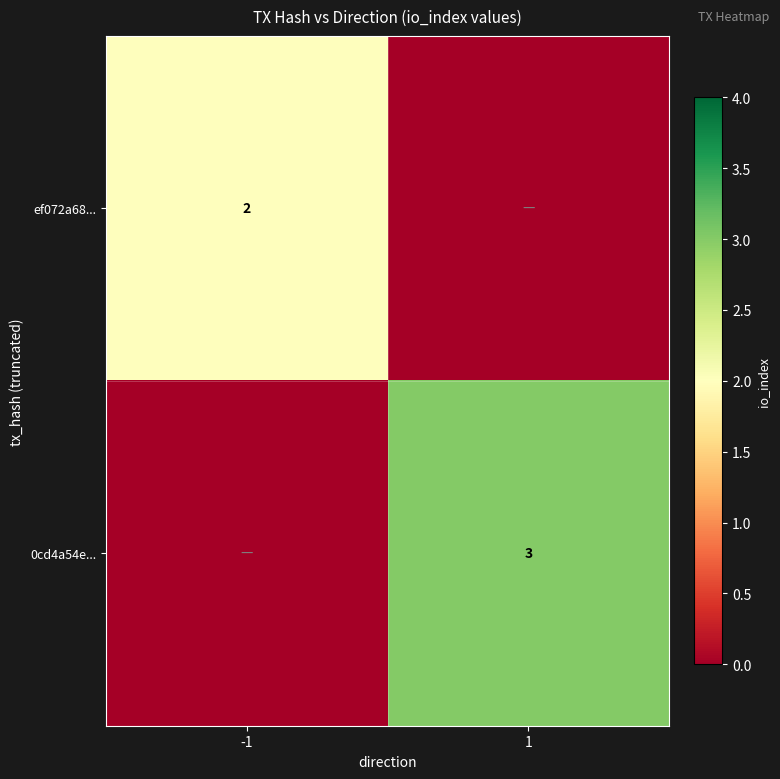

Is it true that 0cd4a54e... equals 3 at 1?

True